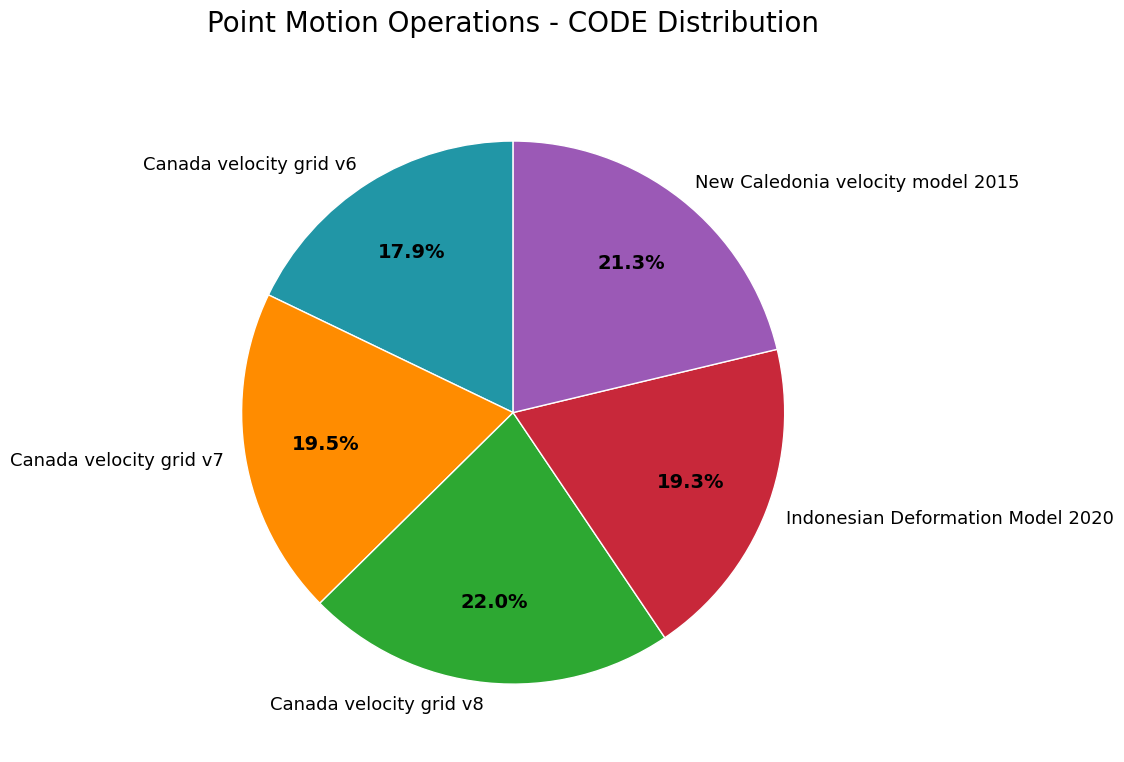

Does any single category account for the majority?

No